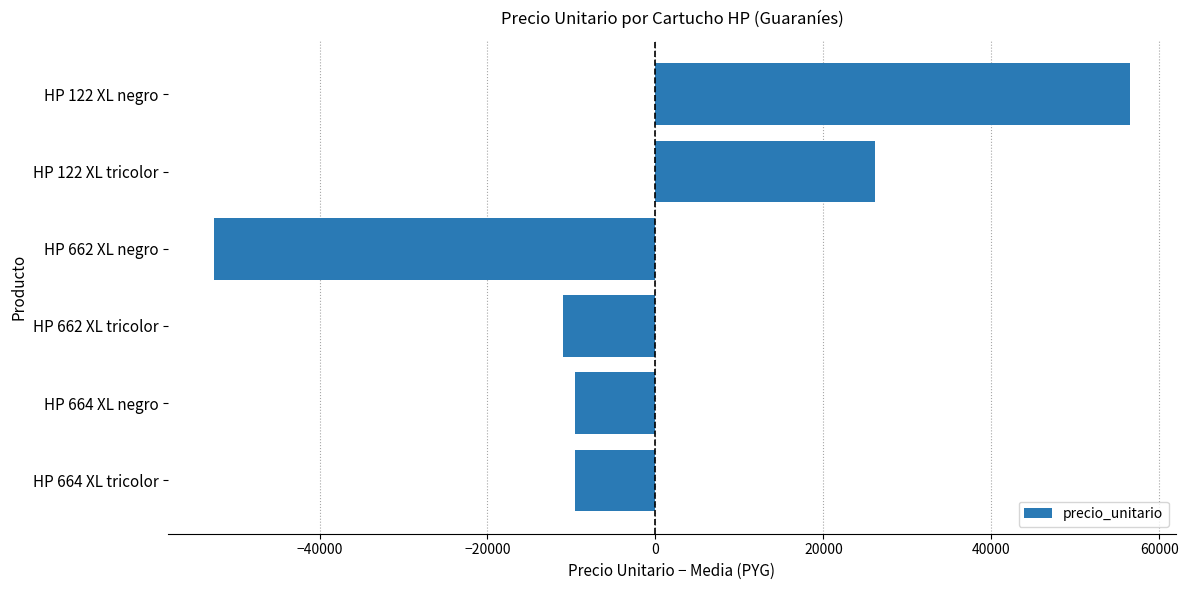

Is it true that the value at HP 122 XL tricolor is 42352.2?

False